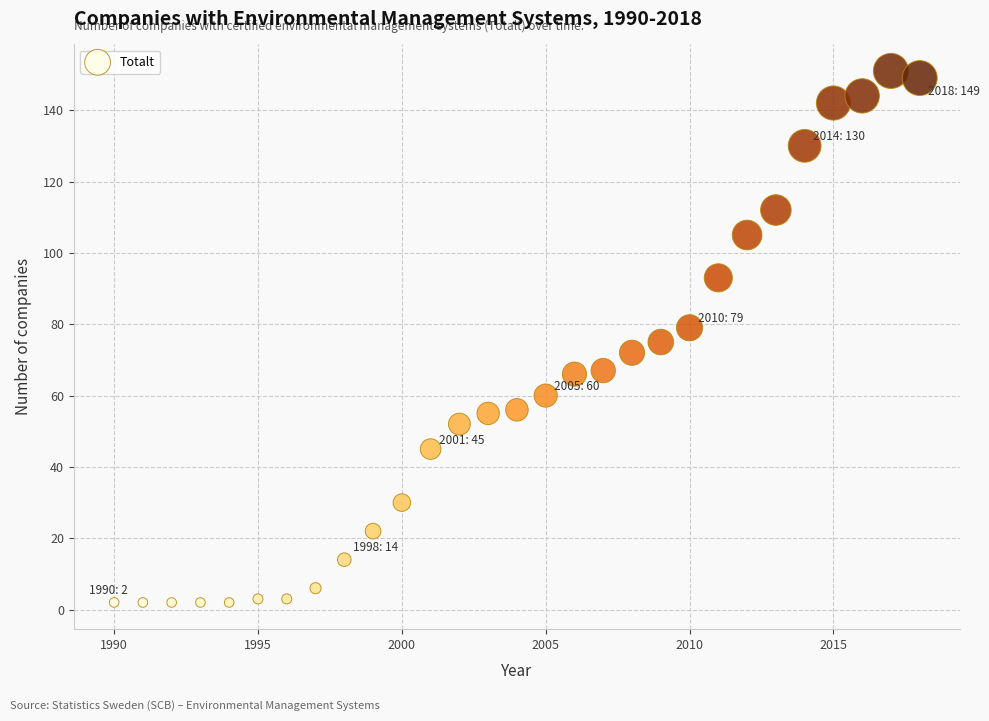

What is the range of X values (max minus min)?

28